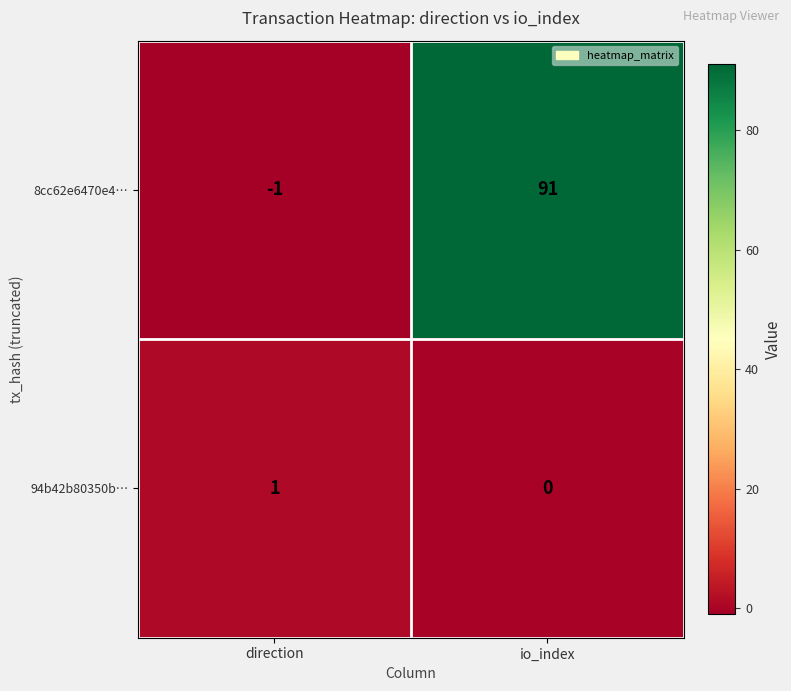

Reading left to right, extract all data points from this chart.

8cc62e6470e4…: -1	91
94b42b80350b…: 1	0